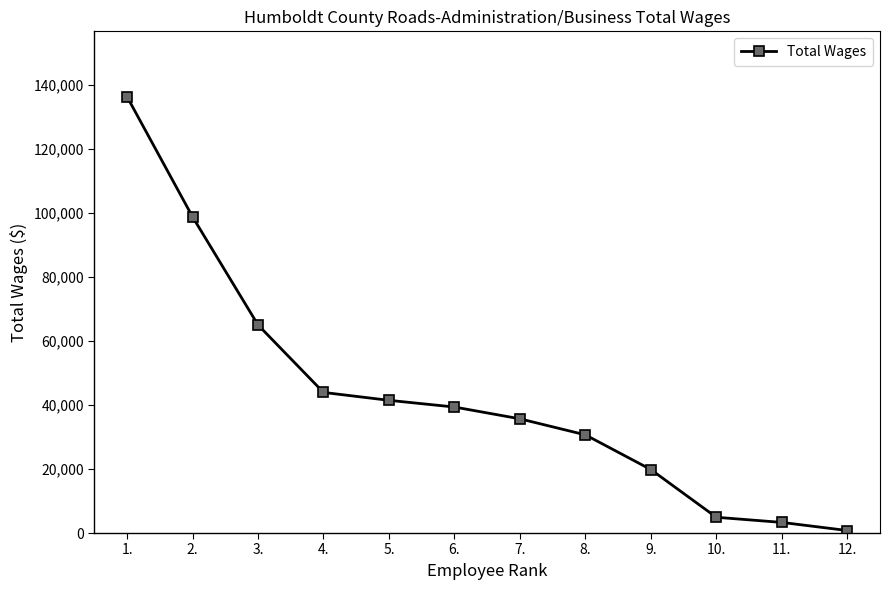

Is this an area chart (filled region under the line)?

No